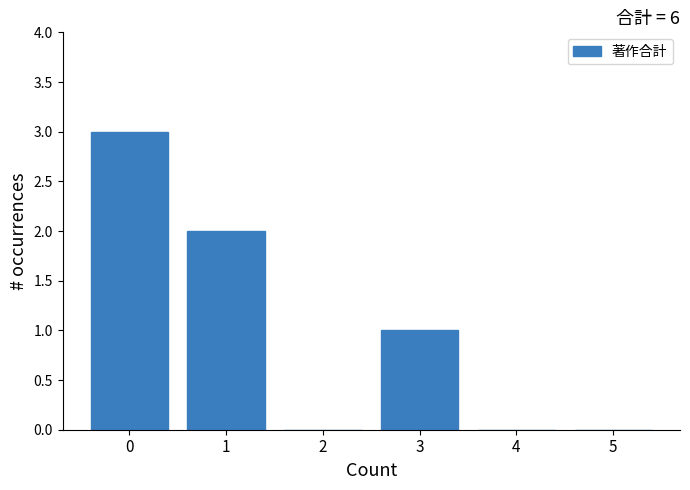

Reading right to left, list all the values displayed in this chart.

5=0	4=0	3=1	2=0	1=2	0=3